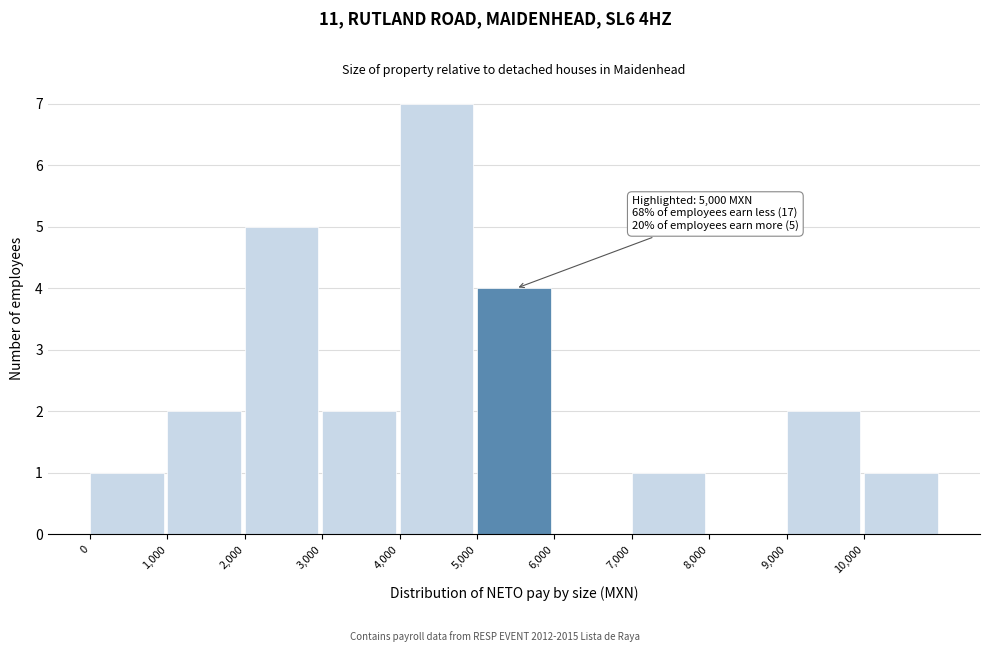

Which range on the x-axis has the tallest bar?

4000 to 5000